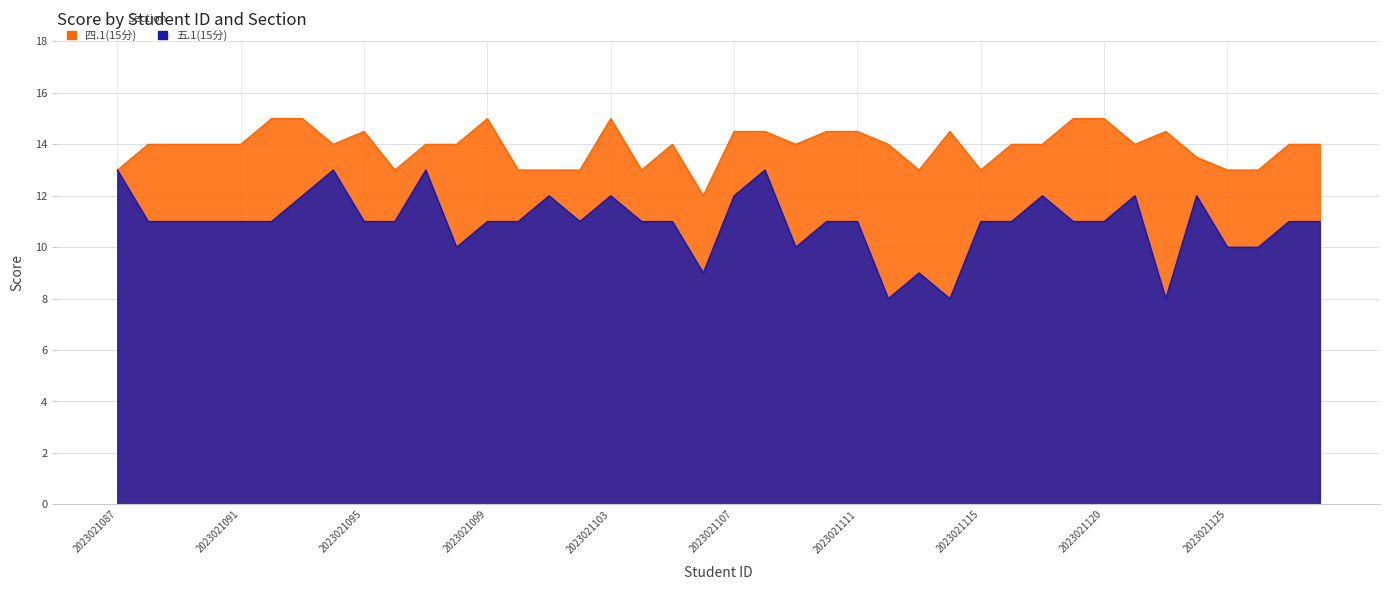

True or false: 五.1(15分) has more than 0 points higher than both neighbors.

True